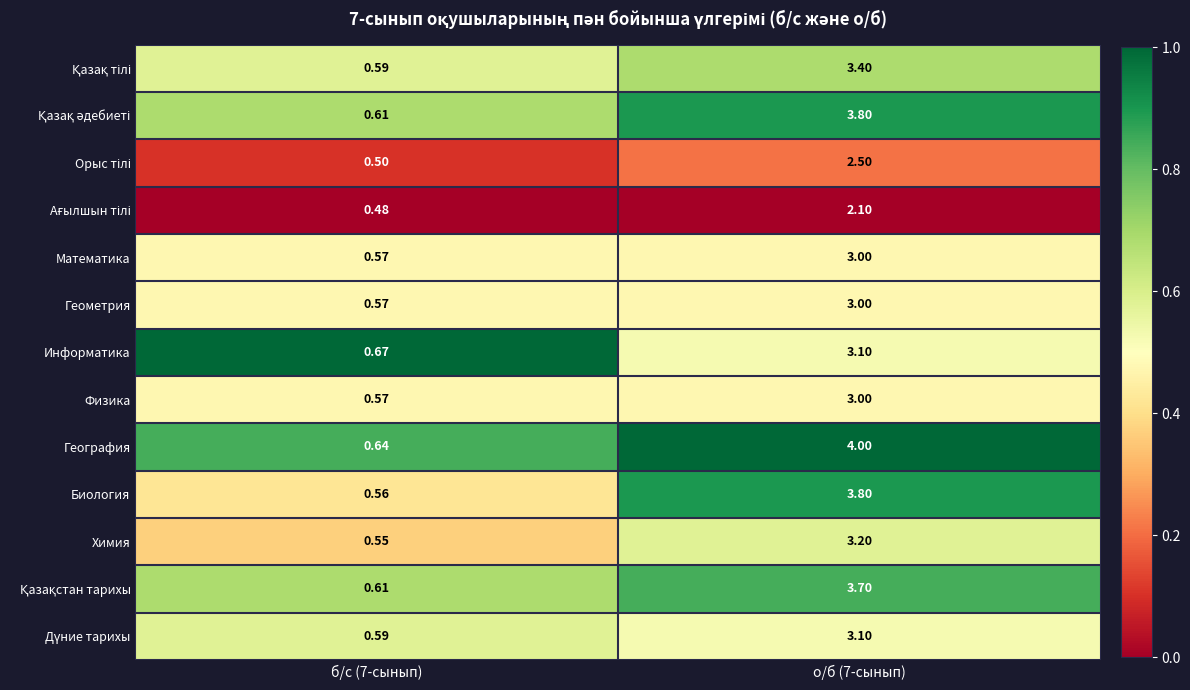

Which series changed the most between б/с (7-сынып) and о/б (7-сынып)?

География